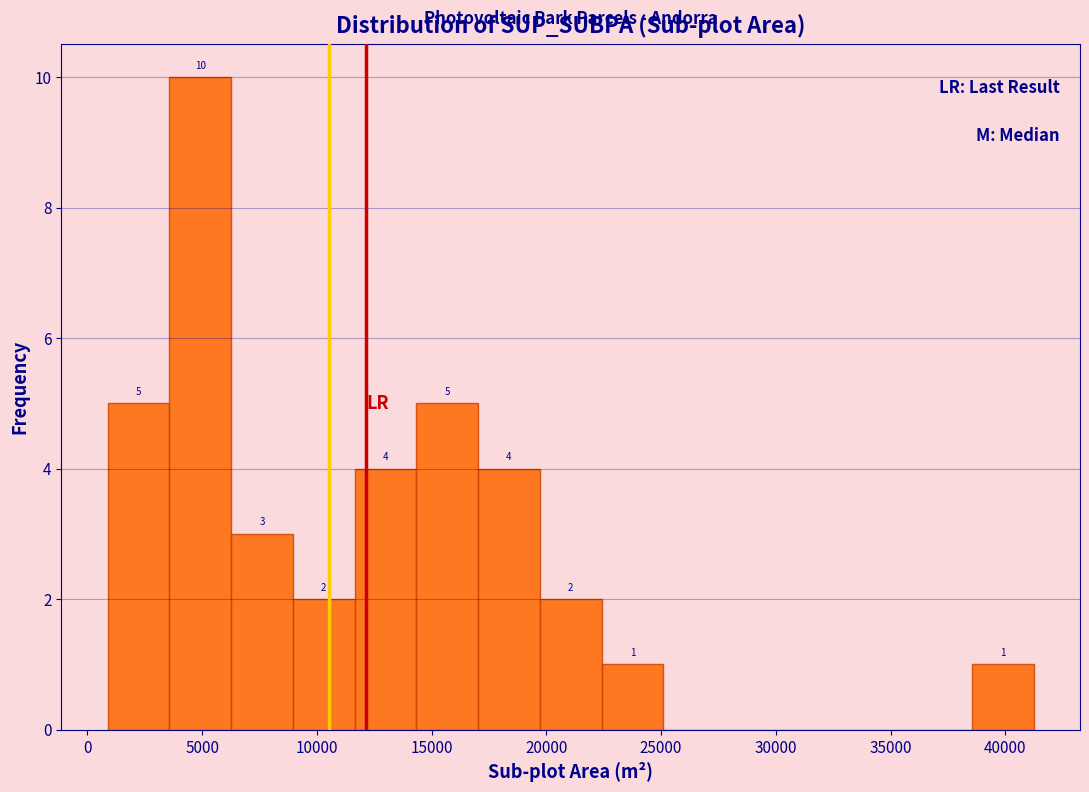

Which range on the x-axis has the tallest bar?

3500 to 6500